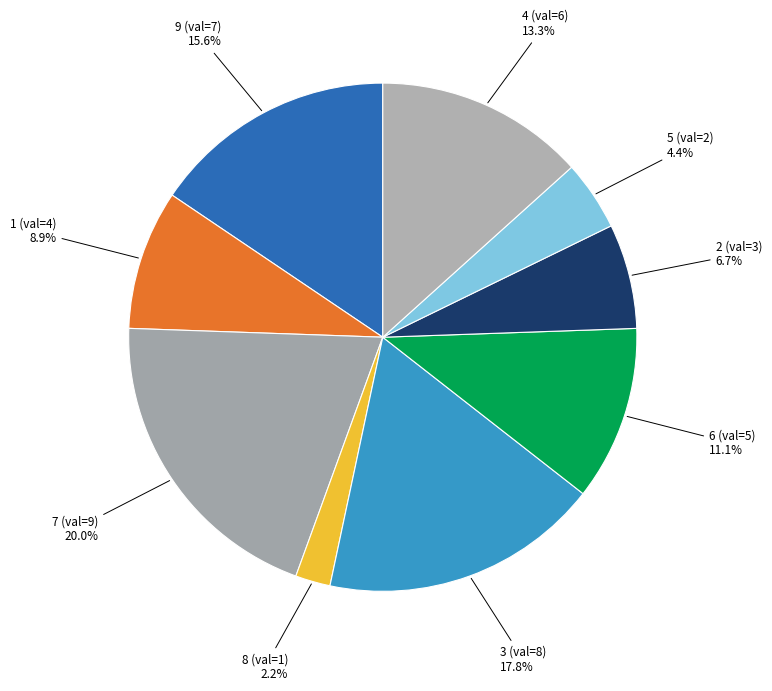

Rank the categories by value from highest to lowest.

7 (val=9), 3 (val=8), 9 (val=7), 4 (val=6), 6 (val=5), 1 (val=4), 2 (val=3), 5 (val=2), 8 (val=1)